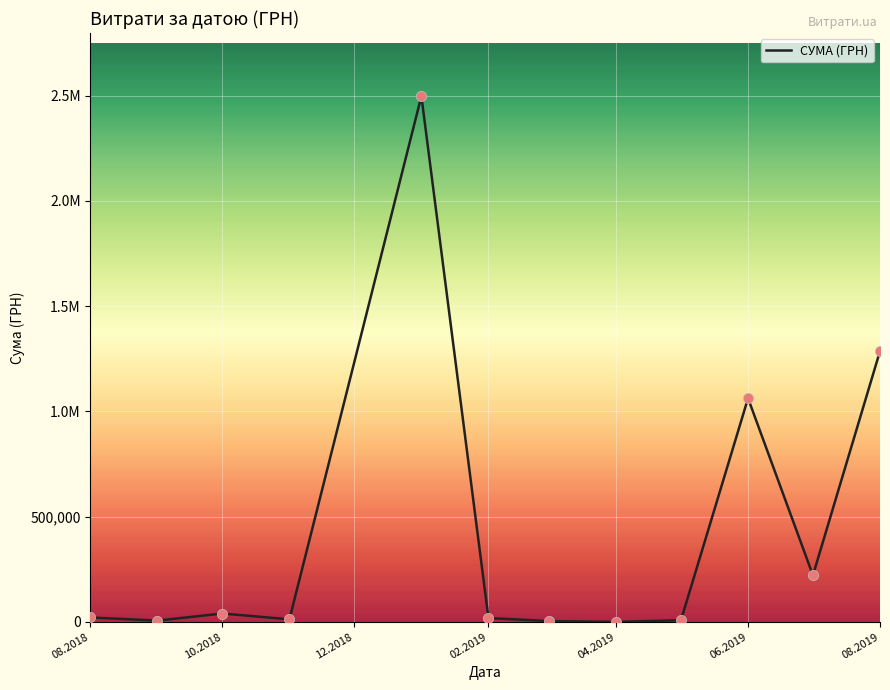

Does the chart have visible grid lines?

Yes